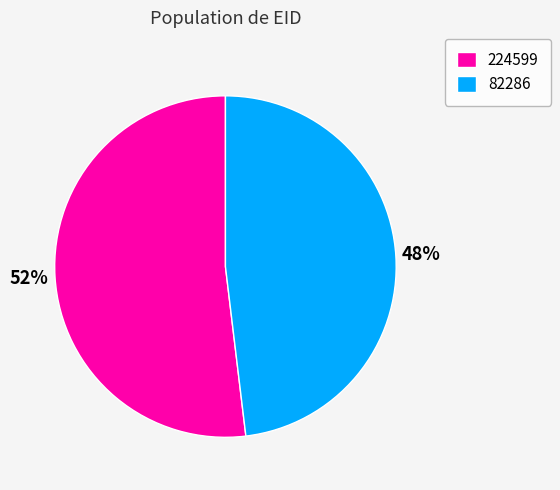

How many segments does this pie chart have?

2